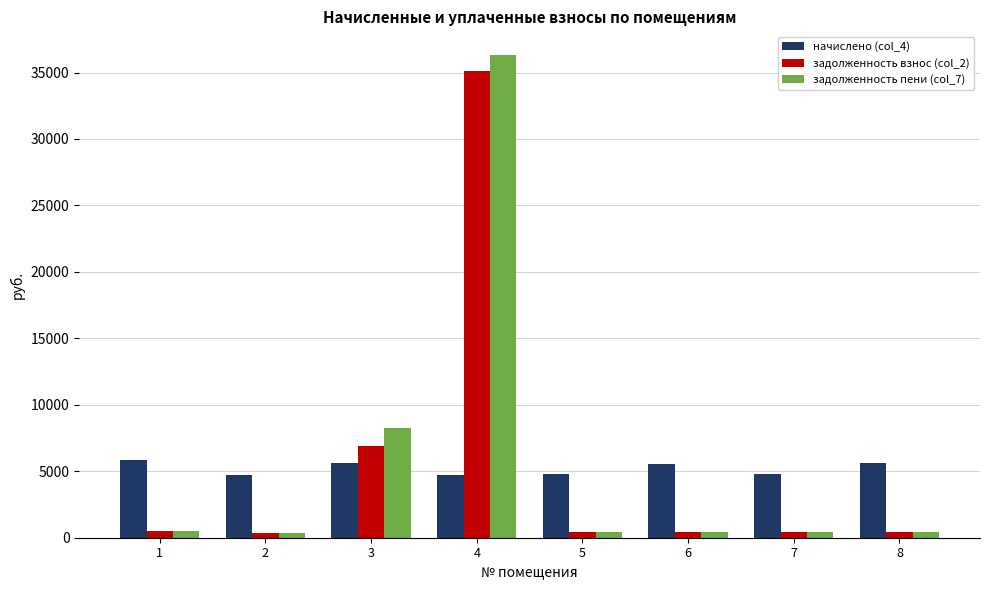

What is the value of the задолженность взнос (col_2) bar at the 6th from the left?

459.3